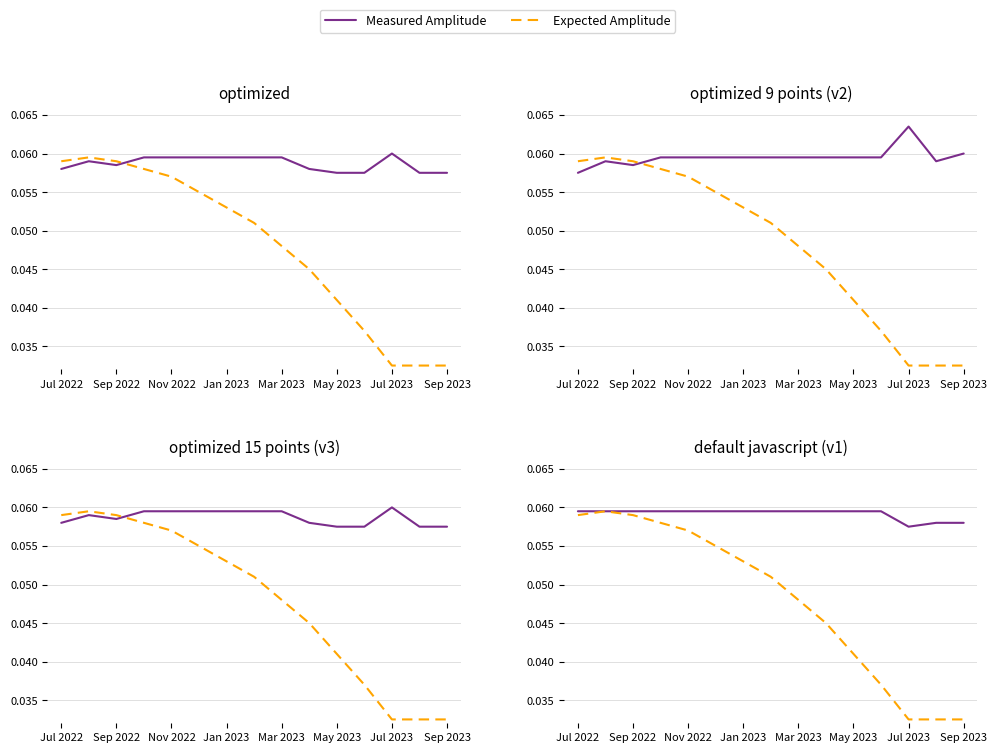

Reading left to right, list all the values displayed in this chart.

Measured Amplitude: 0.1	0.1	0.1	0.1	0.1	0.1	0.1	0.1	0.1	0.1	0.1	0.1	0.1	0.1	0.1
Expected Amplitude: 0.1	0.1	0.1	0.1	0.1	0.1	0.1	0.1	0.0	0.0	0.0	0.0	0.0	0.0	0.0